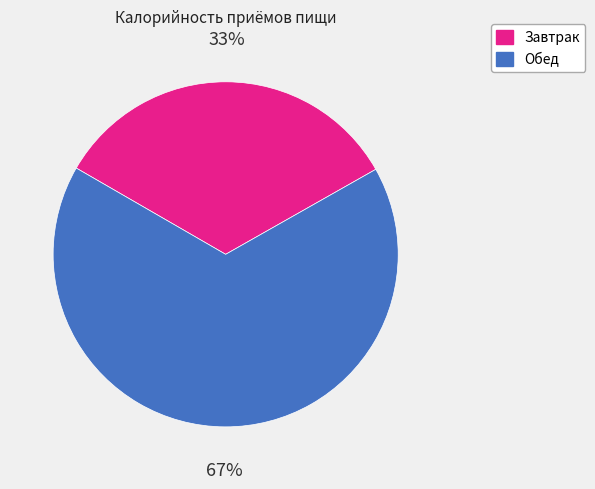

To the nearest percent, what is the average slice percentage?

50%